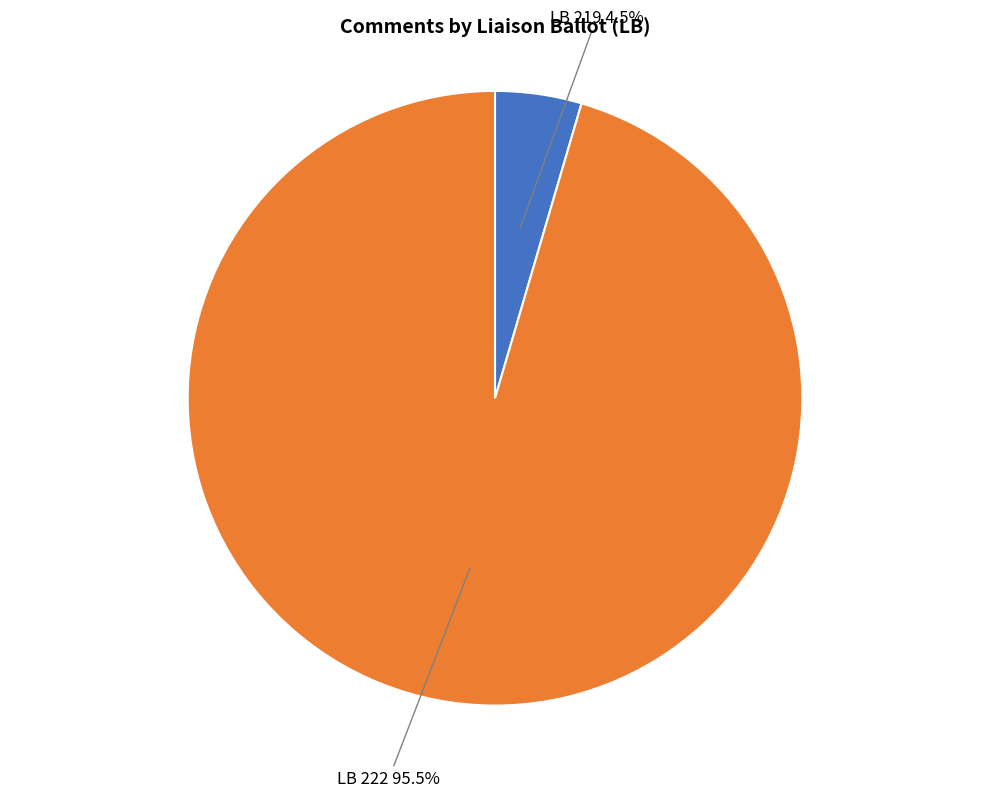

What is the total percentage of LB 222 and LB 219?

100.0%